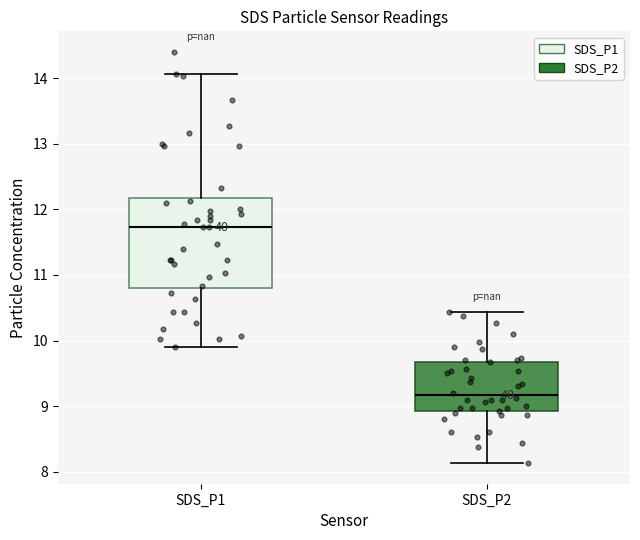

Which box is the tallest, from its lower edge to its upper edge?

SDS_P1